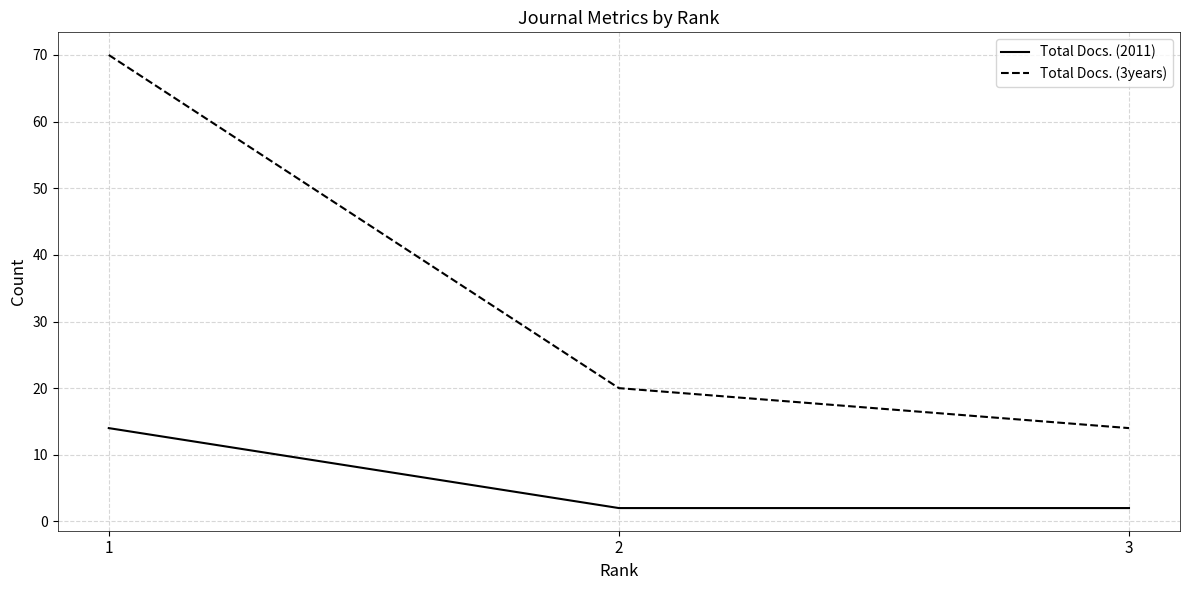

What is the maximum value for Total Docs. (3years)?

70